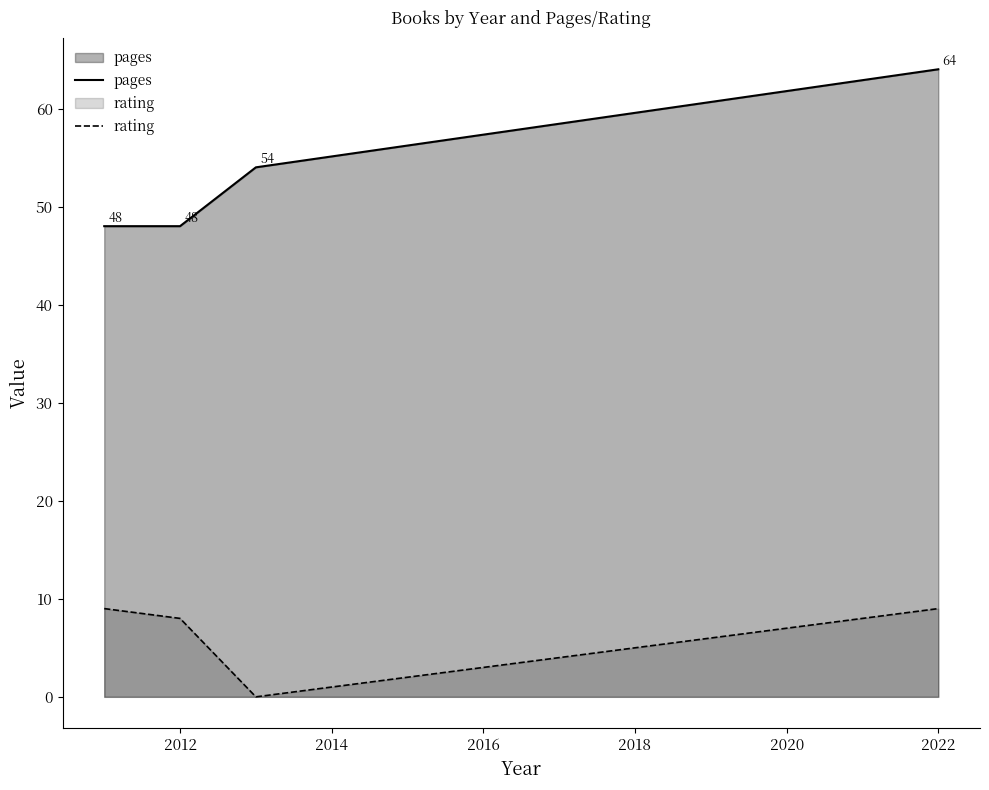

Count the number of categories in the chart.

4